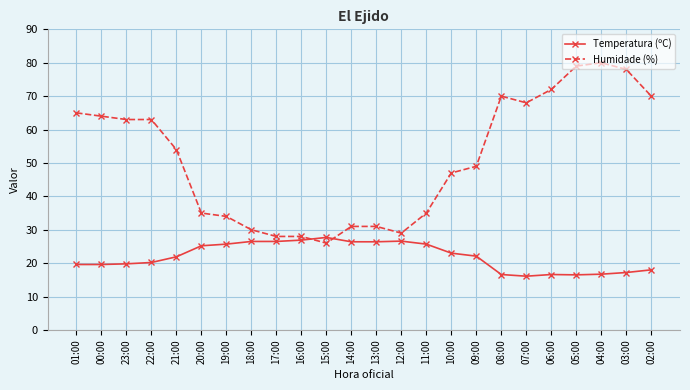

Between 23:00 and 20:00, which series saw the biggest shift?

Humidade (%)